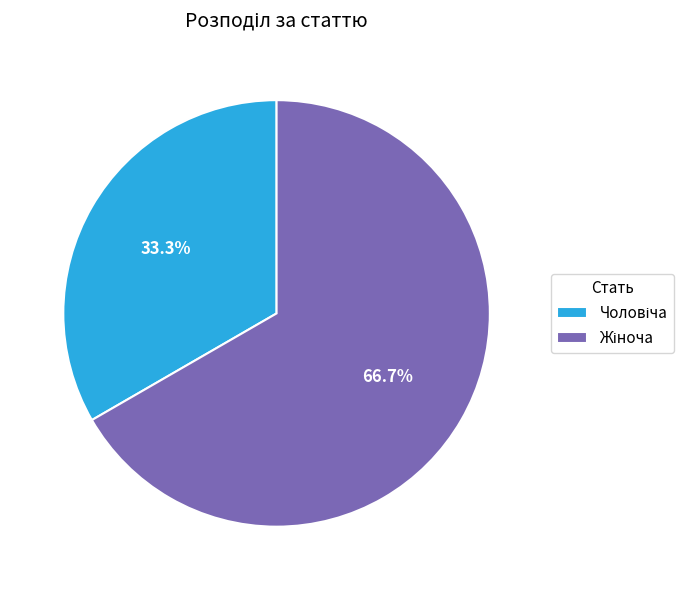

Is there a majority slice in this chart?

Yes